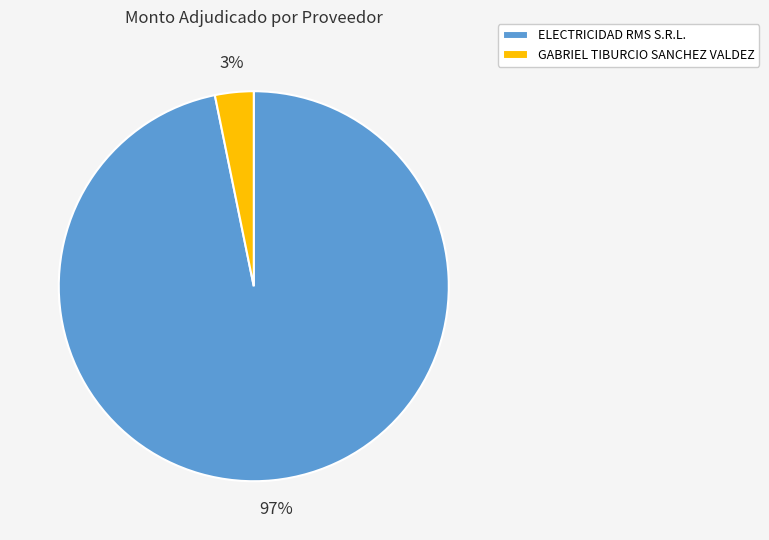

To the nearest percent, what is the combined percentage of GABRIEL TIBURCIO SANCHEZ VALDEZ and ELECTRICIDAD RMS S.R.L.?

100%